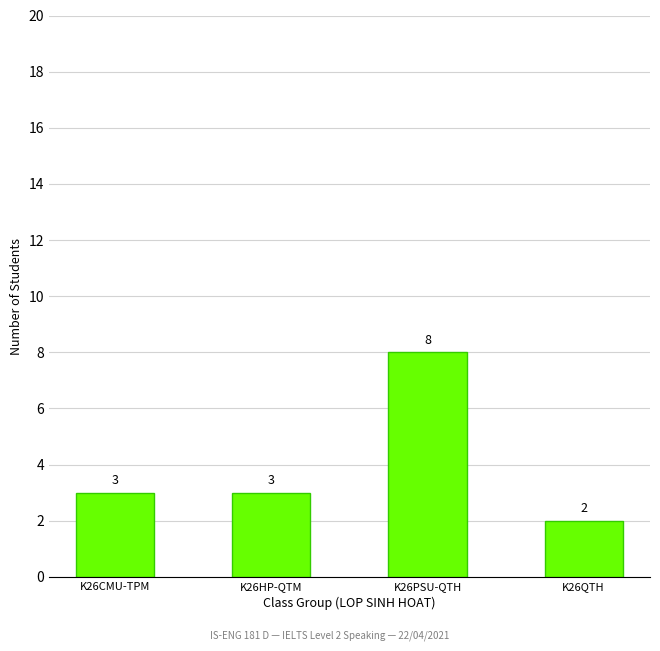

What is the maximum value shown in the chart?

8